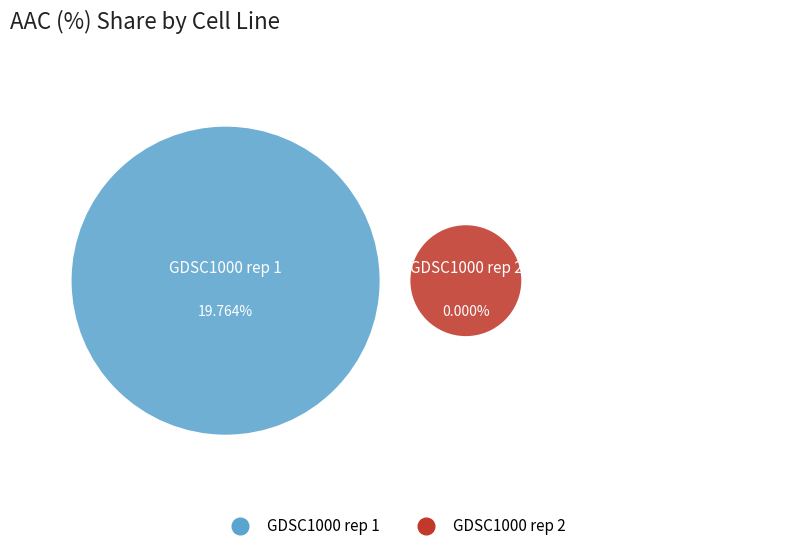

What is the smallest slice in the pie chart?

GDSC1000 rep 2